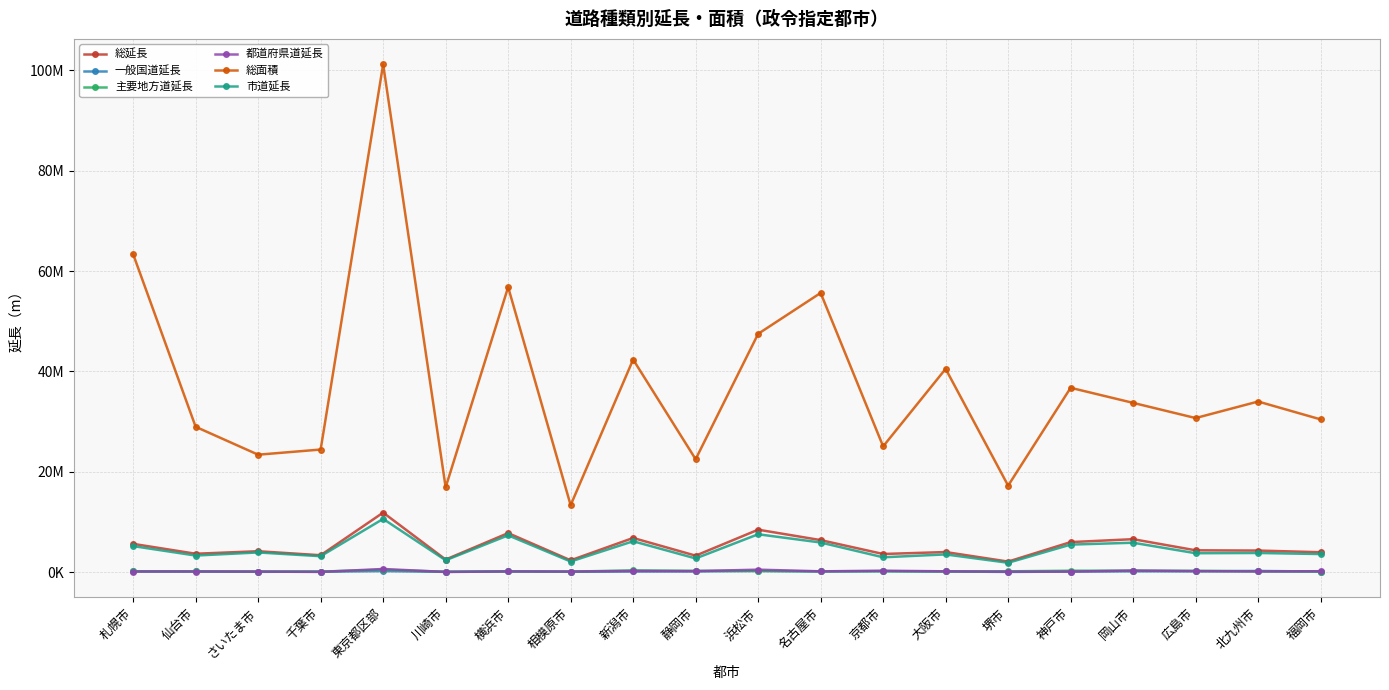

Is the value of 市道延長 at 福岡市 greater than the value of 都道府県道延長 at 仙台市?

Yes